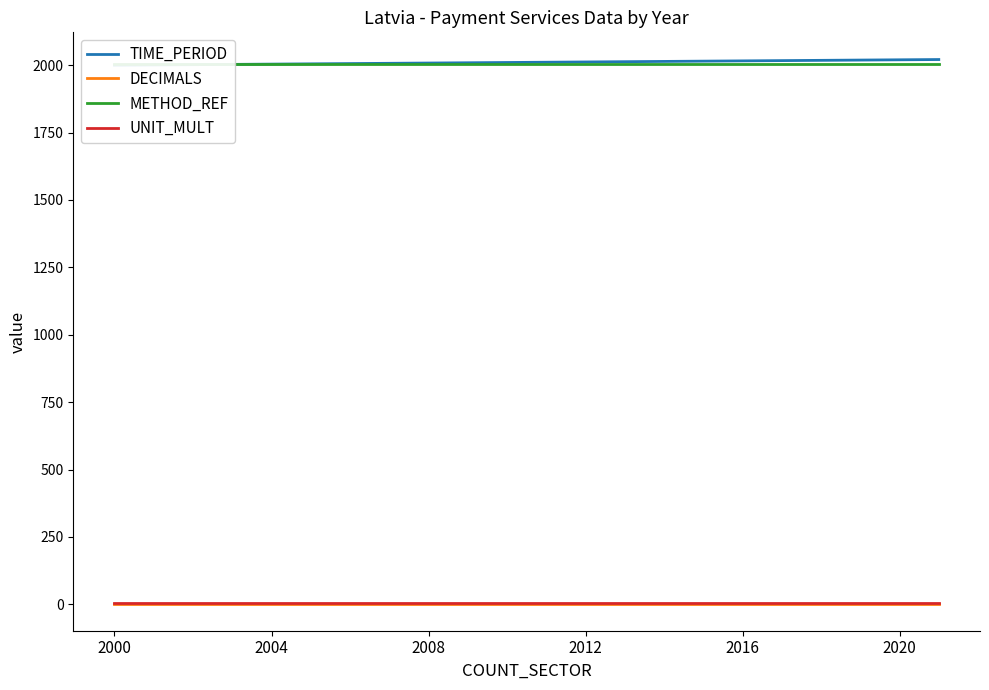

What is the highest value of the METHOD_REF series?

2005